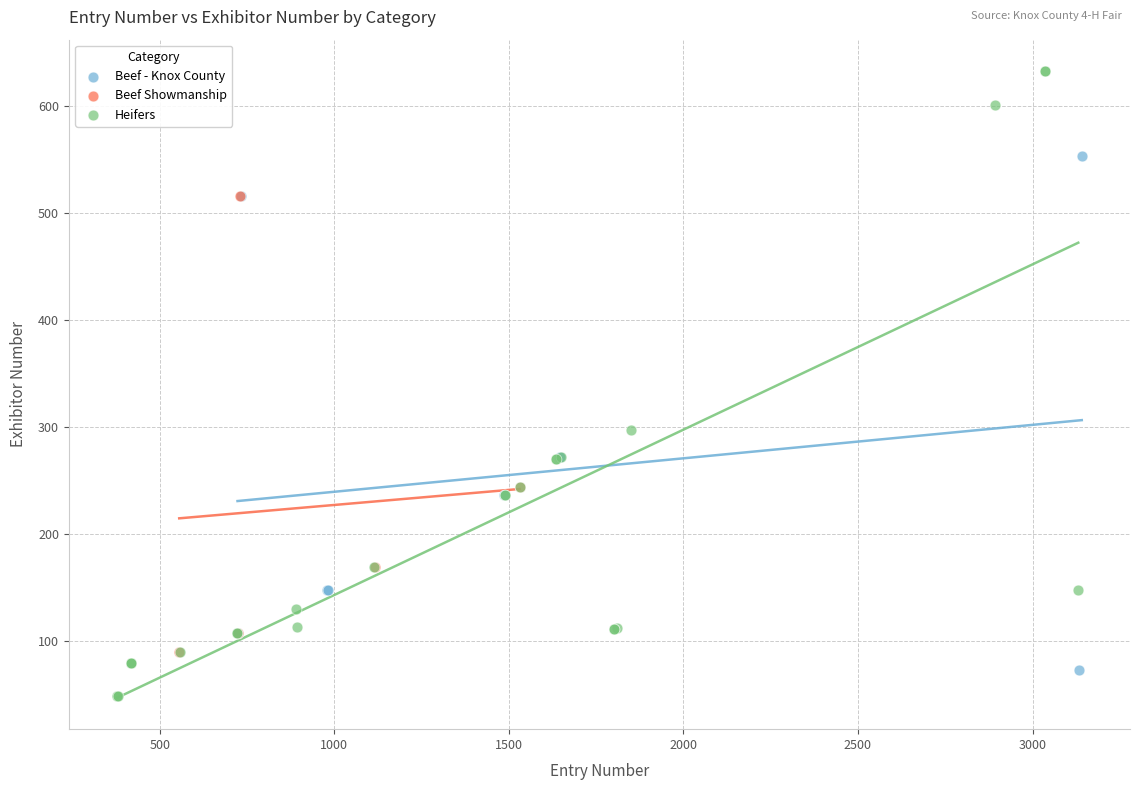

Which series reaches the maximum Y coordinate?

Heifers